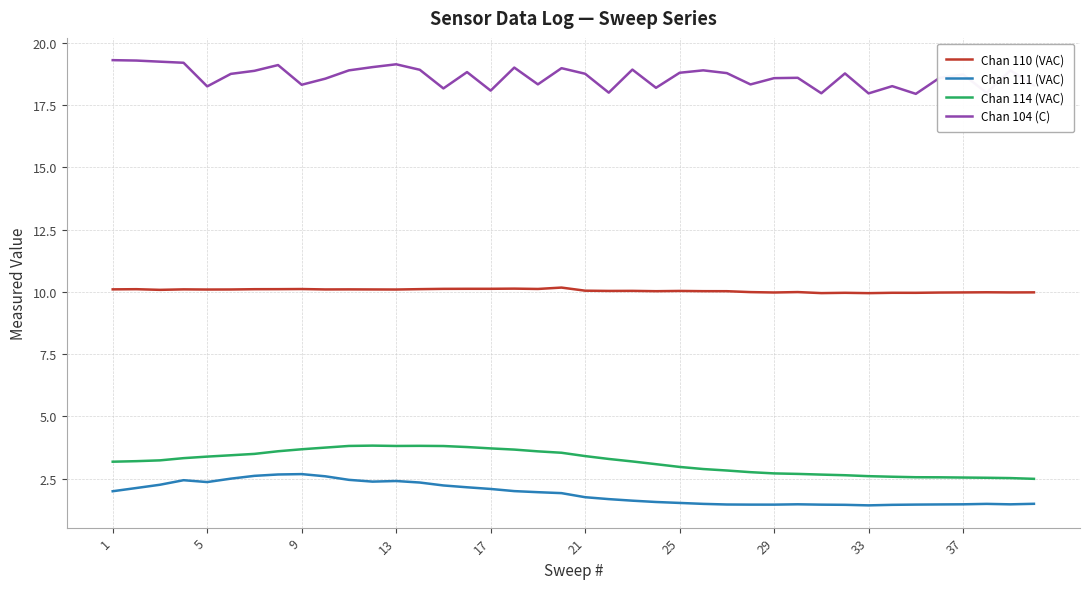

True or false: Chan 114 (VAC) and Chan 104 (C) intersect in this chart.

False